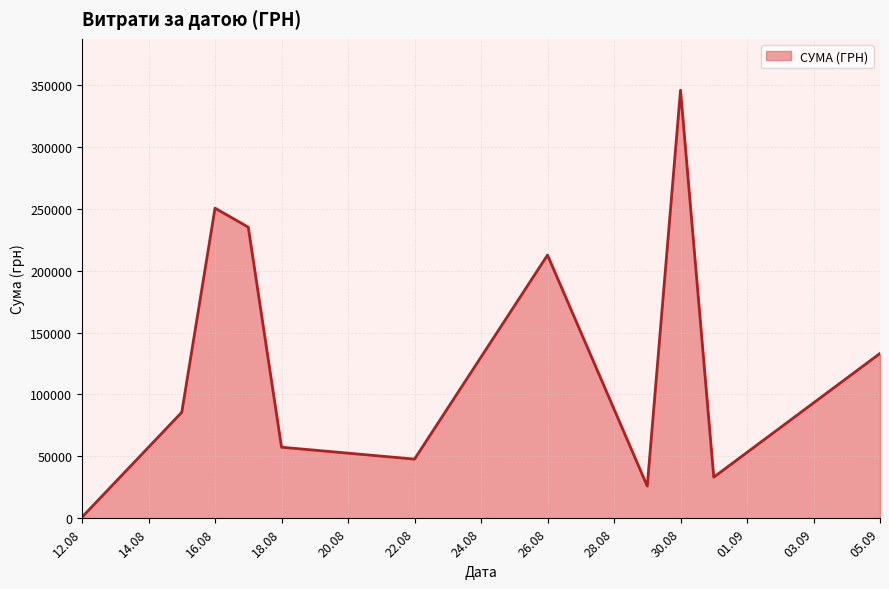

What is the difference between the maximum and minimum values?

344689.0